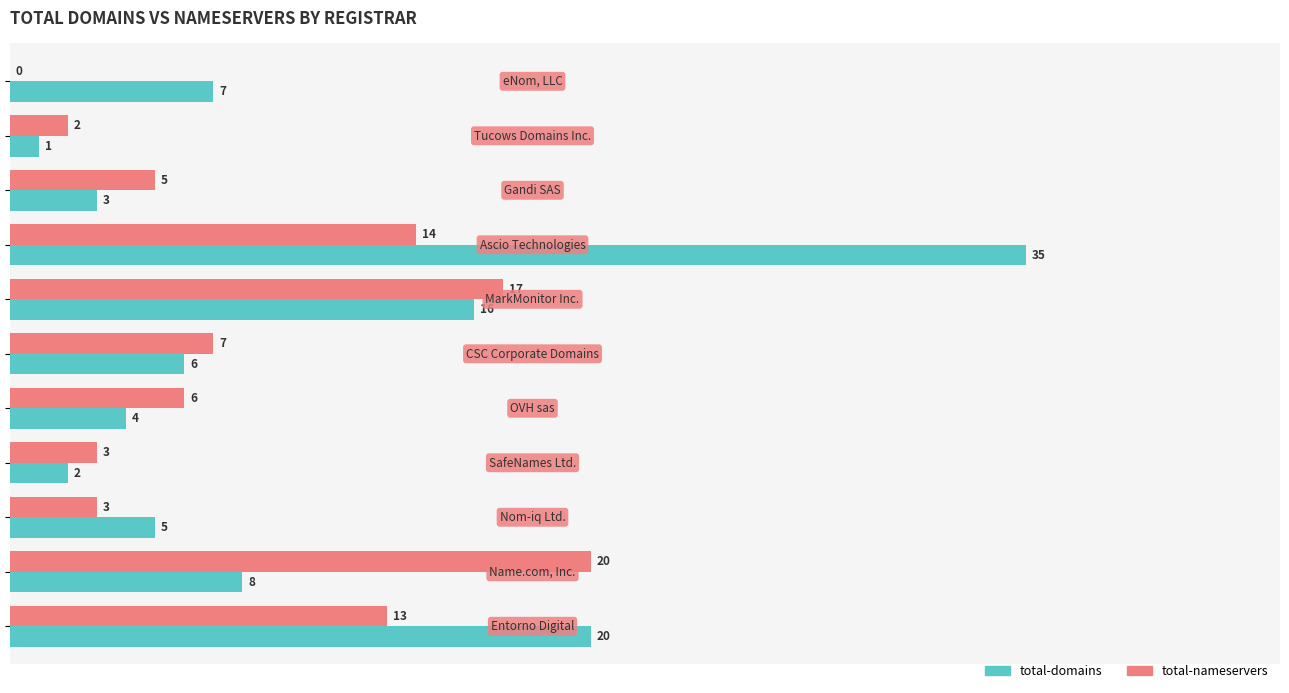

Which series has the largest total across all categories?

total-domains